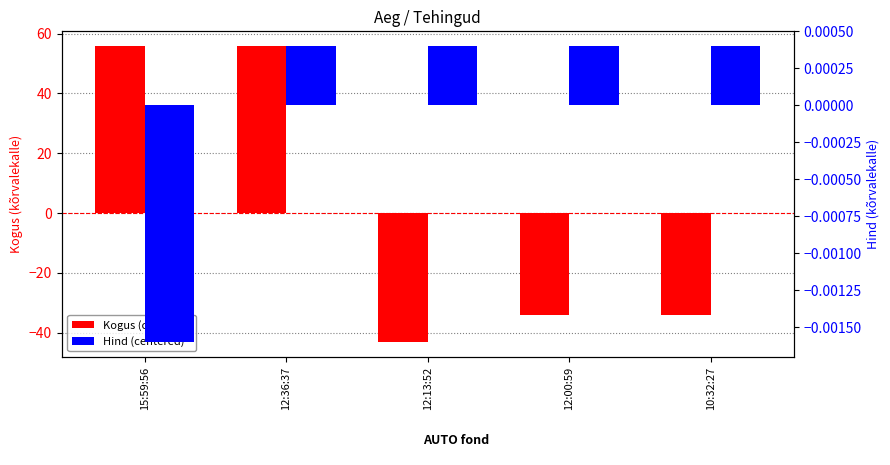

Is it true that Kogus (centered) equals -34.2 at 10:32:27?

True